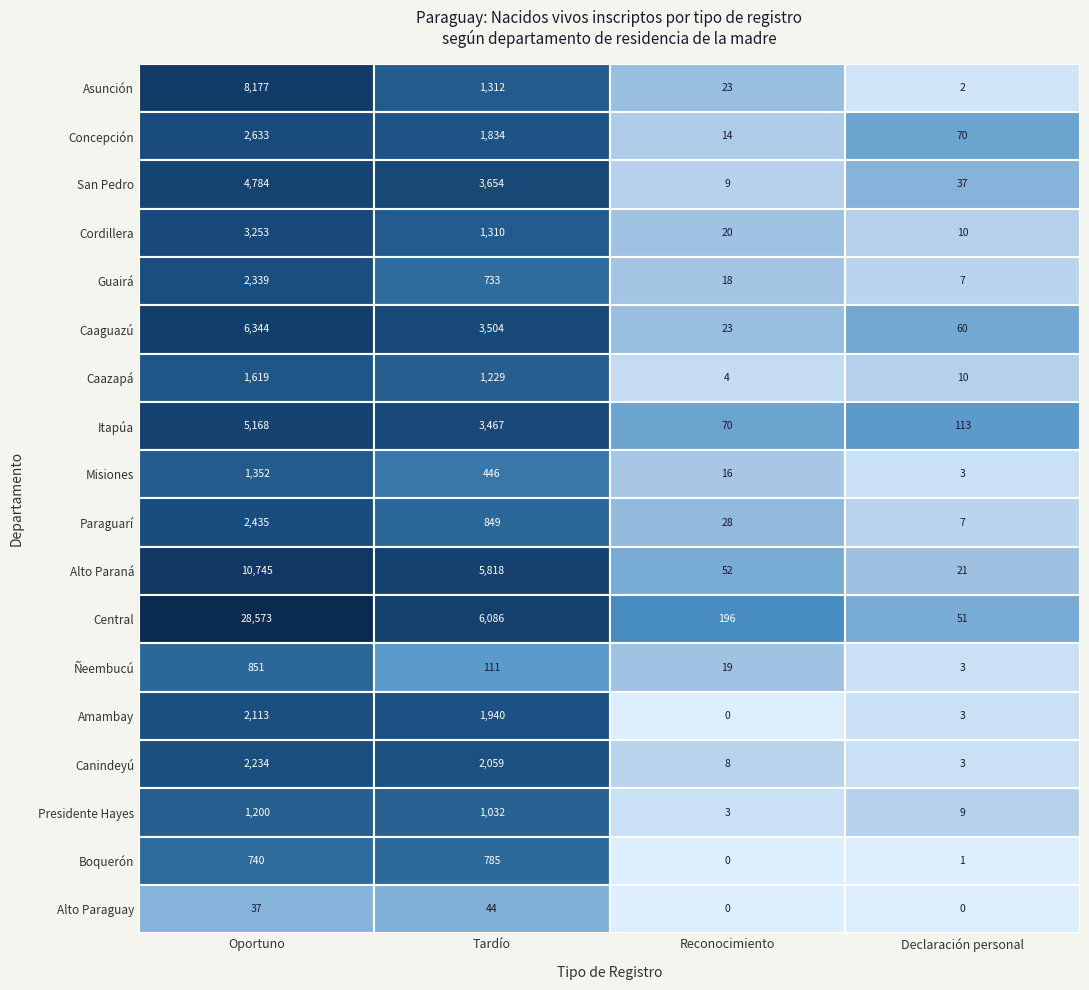

Rank the series at Cordillera from lowest to highest value.

Declaración personal, Reconocimiento, Tardío, Oportuno